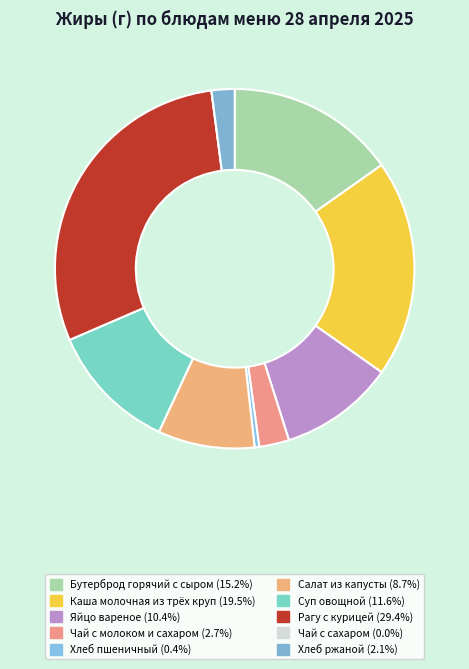

Is there any slice that represents more than half of the pie?

No